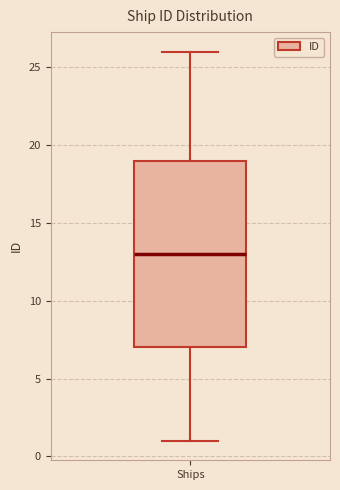

Transcribe this box plot: give where the median line is, the range the box spans, and where the two whiskers end, as read against the y-axis. The values are not printed on the chart, so give them approximately, as read against the axis.

median 13, box 7 to 19, whiskers 1 to 26